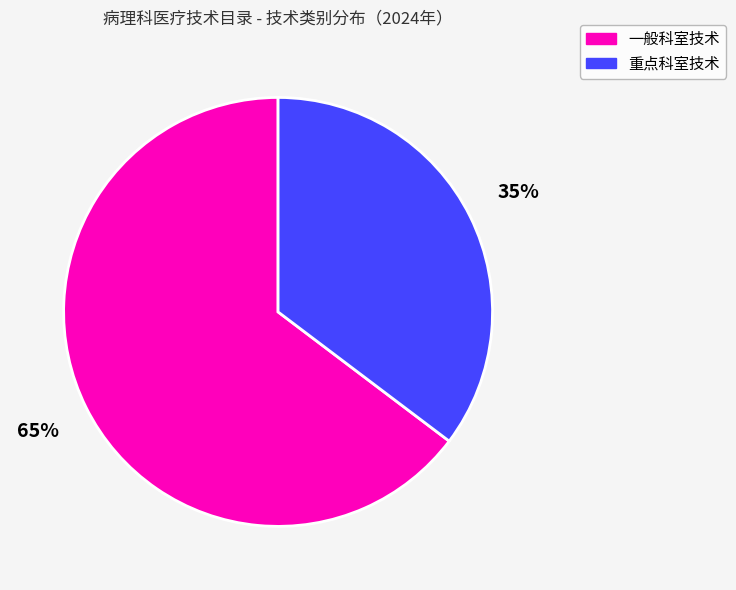

To the nearest percent, what percentage of the pie is 重点科室技术?

35%